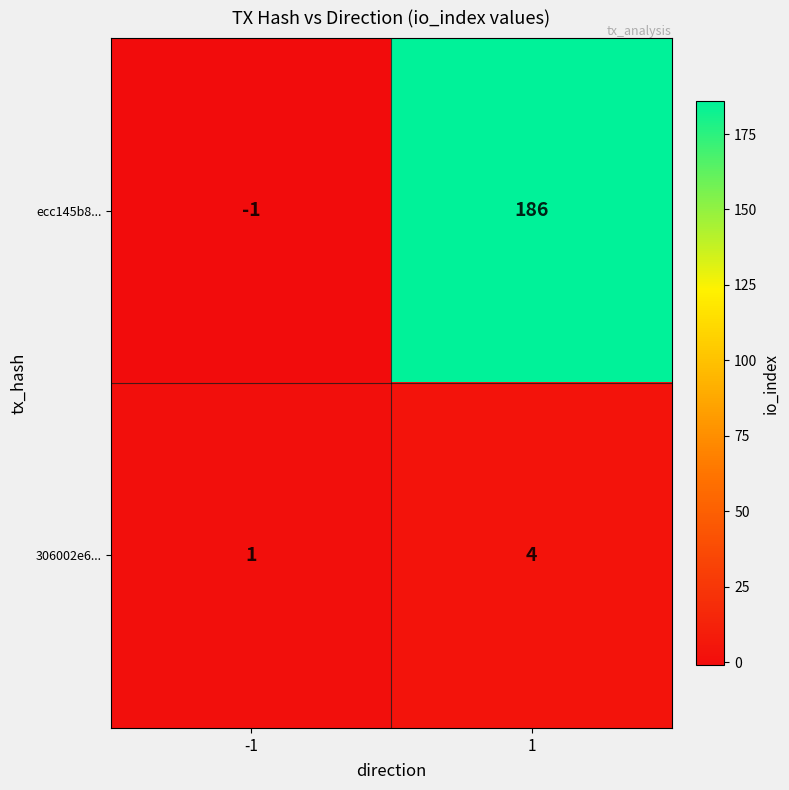

Rank the series by their average value, from lowest to highest.

306002e6..., ecc145b8...